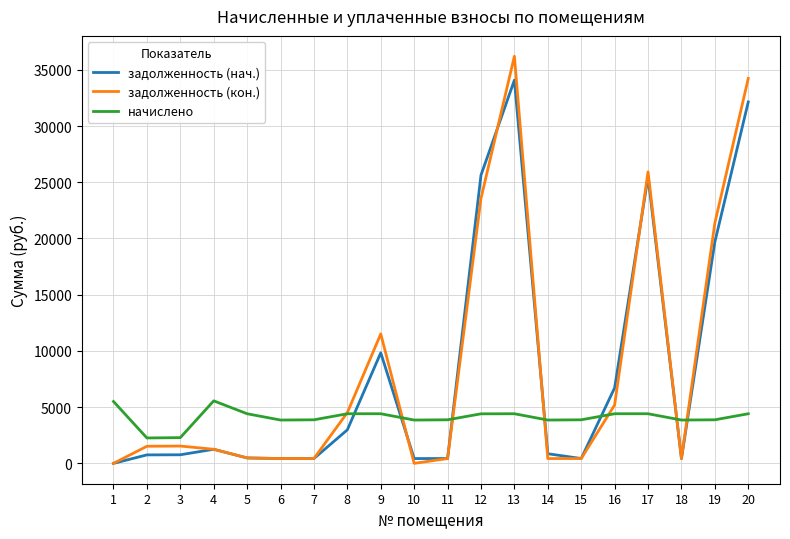

Which series has the largest range (max minus min)?

задолженность (кон.)